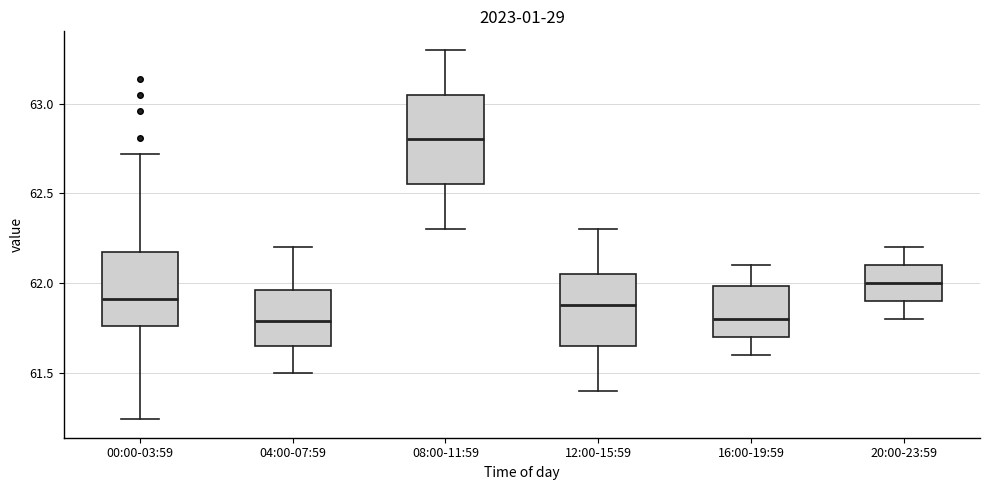

Reading left to right, transcribe this box plot: for each box, give where its median line is, the range the box spans, and where its two whiskers end, as read against the y-axis. The values are not printed on the chart, so give them approximately, as read against the axis.

00:00-03:59: median 61.90, box 61.75 to 62.20, whiskers 61.25 to 62.70
04:00-07:59: median 61.80, box 61.65 to 61.95, whiskers 61.50 to 62.20
08:00-11:59: median 62.80, box 62.55 to 63.05, whiskers 62.30 to 63.30
12:00-15:59: median 61.90, box 61.65 to 62.05, whiskers 61.40 to 62.30
16:00-19:59: median 61.80, box 61.70 to 62.00, whiskers 61.60 to 62.10
20:00-23:59: median 62.00, box 61.90 to 62.10, whiskers 61.80 to 62.20